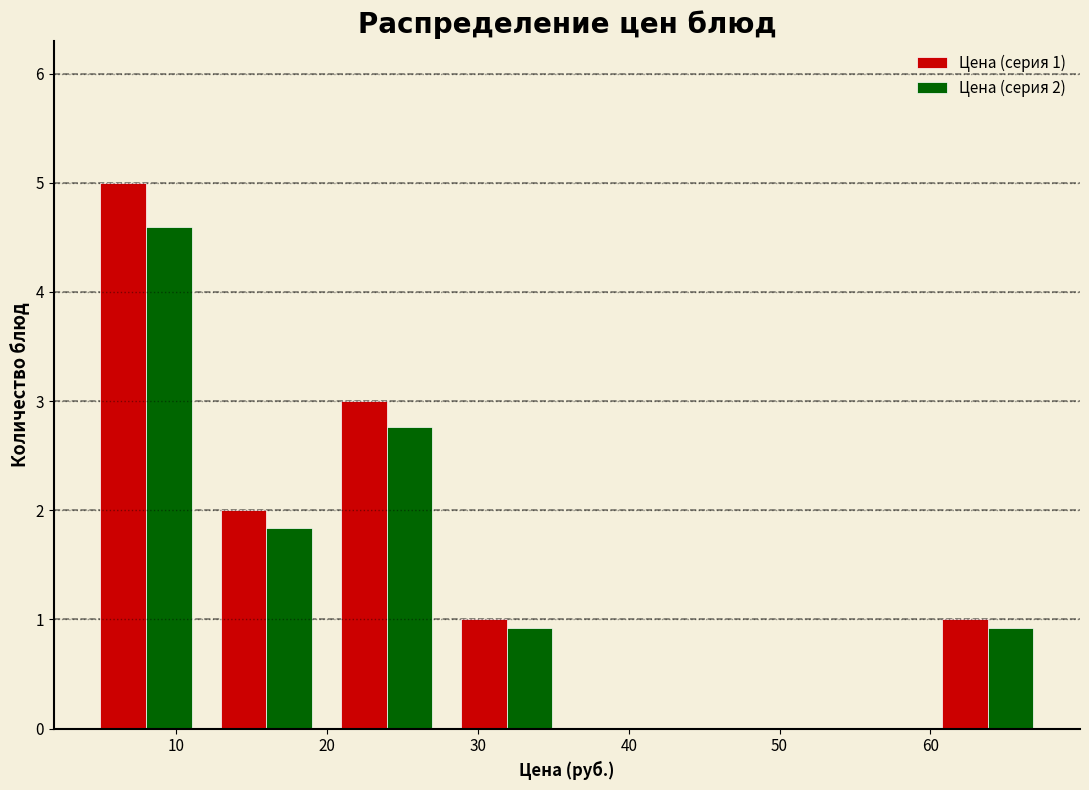

In the Цена (серия 2) series, which range on the x-axis has the tallest bar?

4 to 12